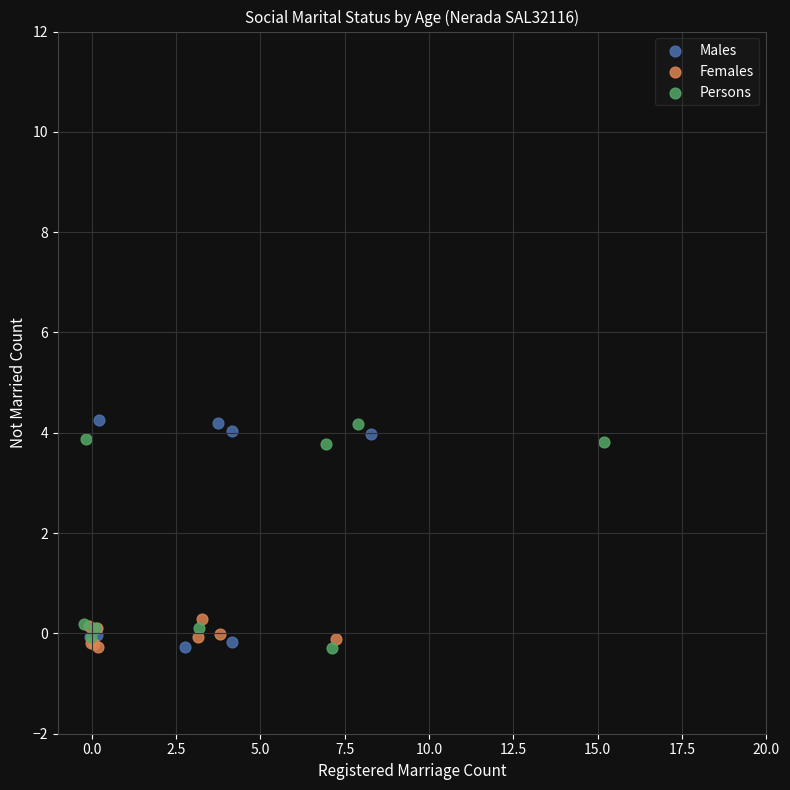

What are all the series names shown in the legend?

Males, Females, Persons